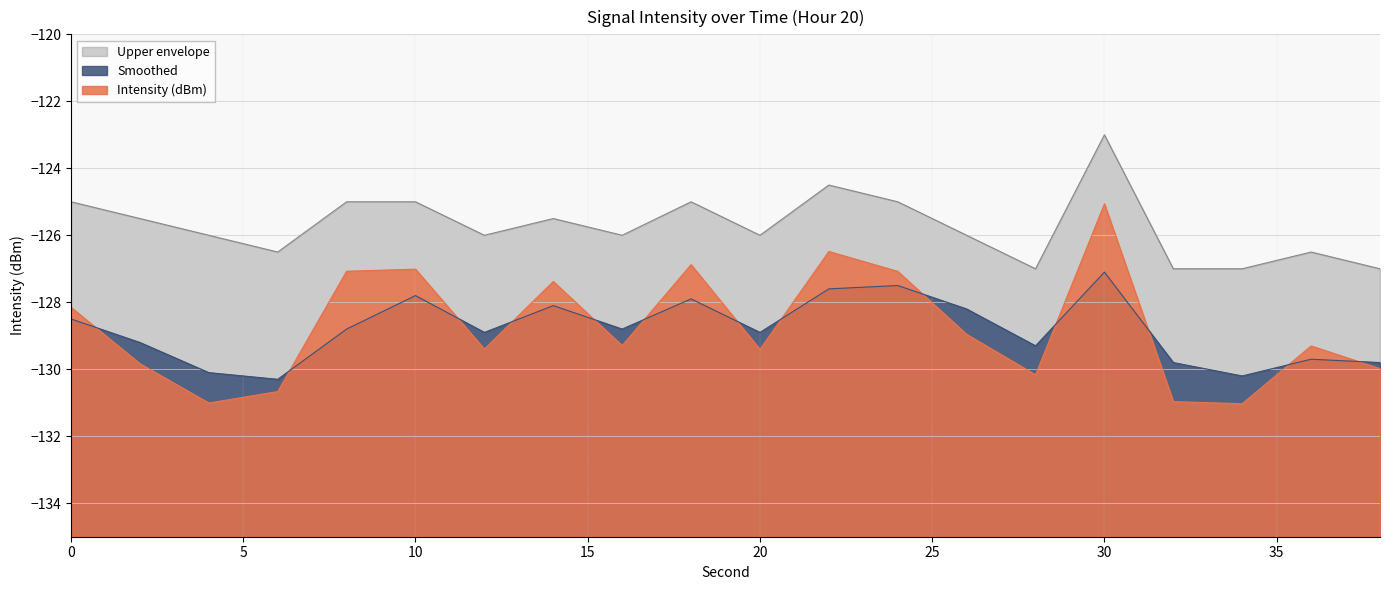

What is the difference between the Smoothed values at 8 and 12?

0.1